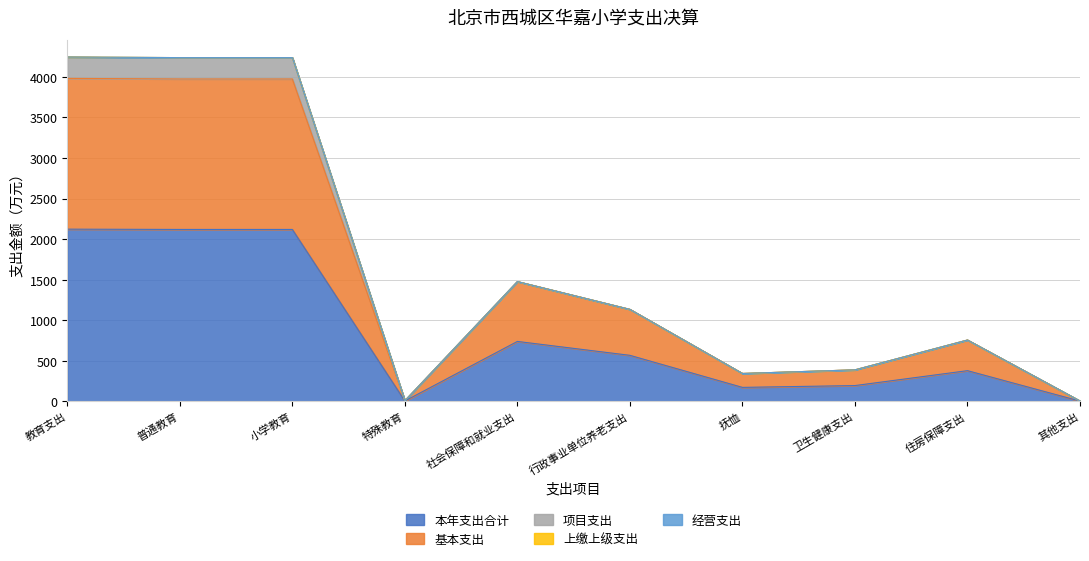

What is the maximum value shown in the chart?

2122.8